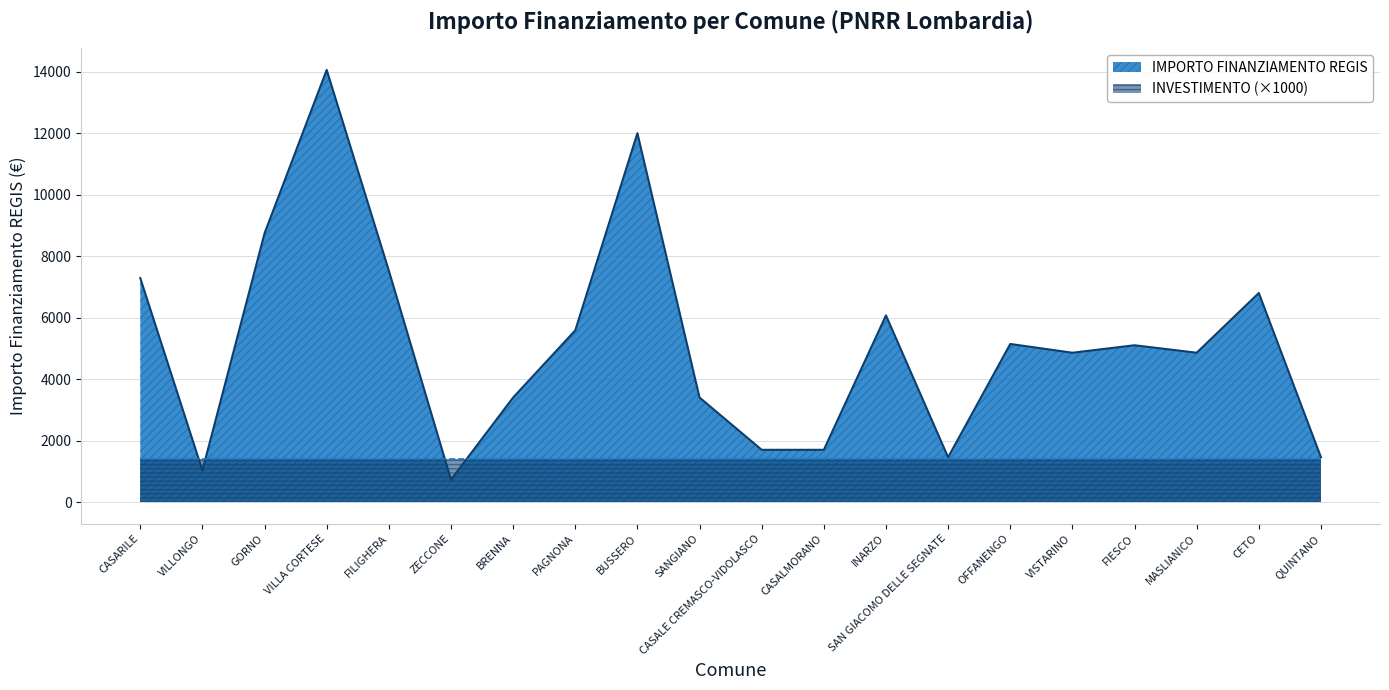

List the labels in order of value, largest first.

VILLA CORTESE, BUSSERO, GORNO, FILIGHERA, CASARILE, CETO, INARZO, PAGNONA, OFFANENGO, FIESCO, VISTARINO, MASLIANICO, BRENNA, SANGIANO, CASALE CREMASCO-VIDOLASCO, CASALMORANO, SAN GIACOMO DELLE SEGNATE, QUINTANO, VILLONGO, ZECCONE